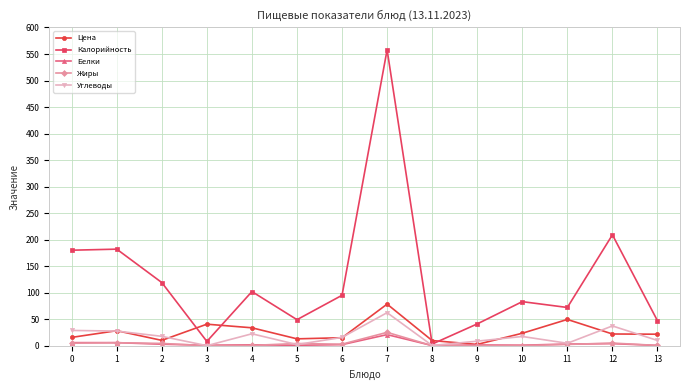

What is the difference between the maximum and minimum values in the Жиры series?

25.1